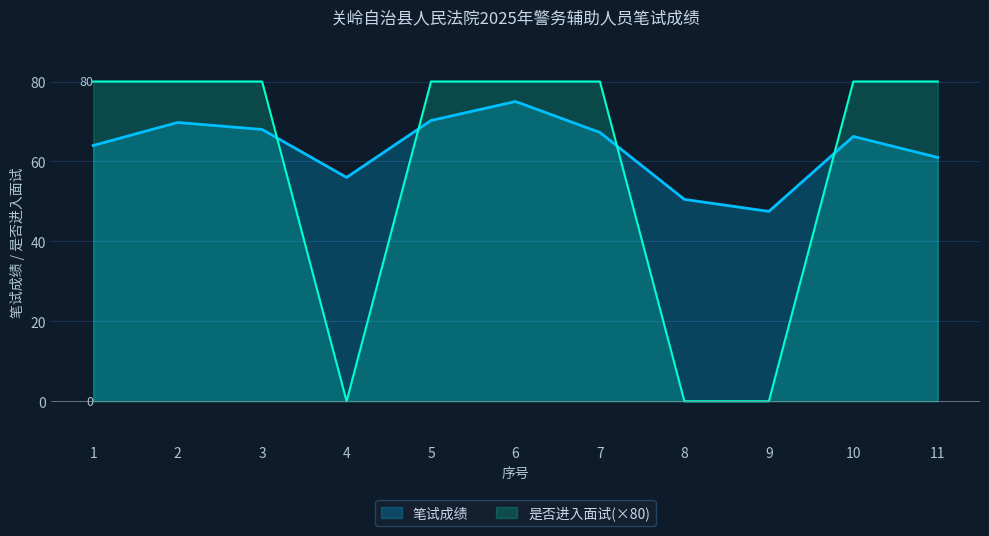

Reading right to left, what are all the values shown in this chart?

笔试成绩: 11=61.0	10=66.2	9=47.5	8=50.5	7=67.2	6=75.0	5=70.2	4=56.0	3=68.0	2=69.8	1=64.0
是否进入面试(1=是,0=否): 11=80.0	10=80.0	9=0.0	8=0.0	7=80.0	6=80.0	5=80.0	4=0.0	3=80.0	2=80.0	1=80.0